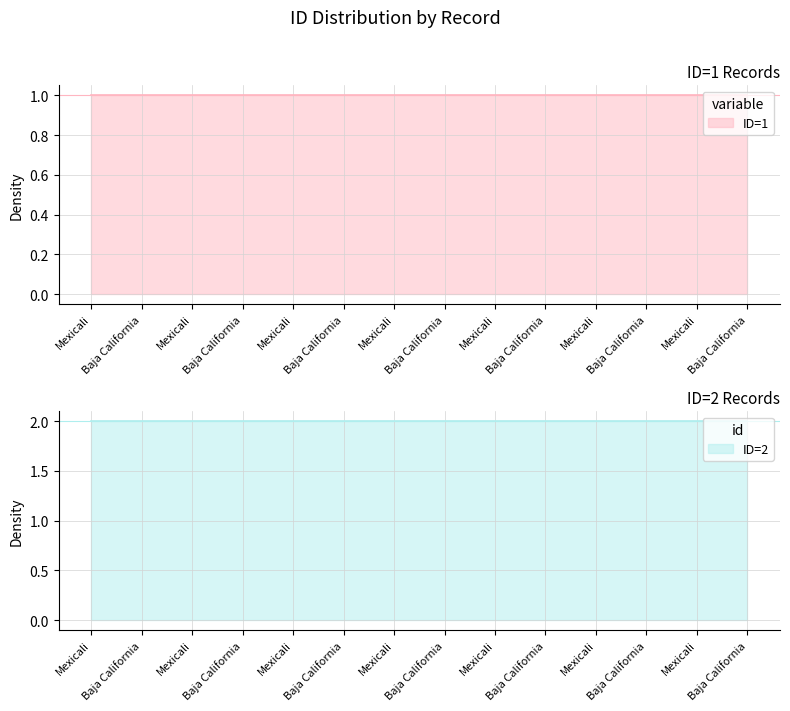

At how many categories does at least one series exceed 1?

14